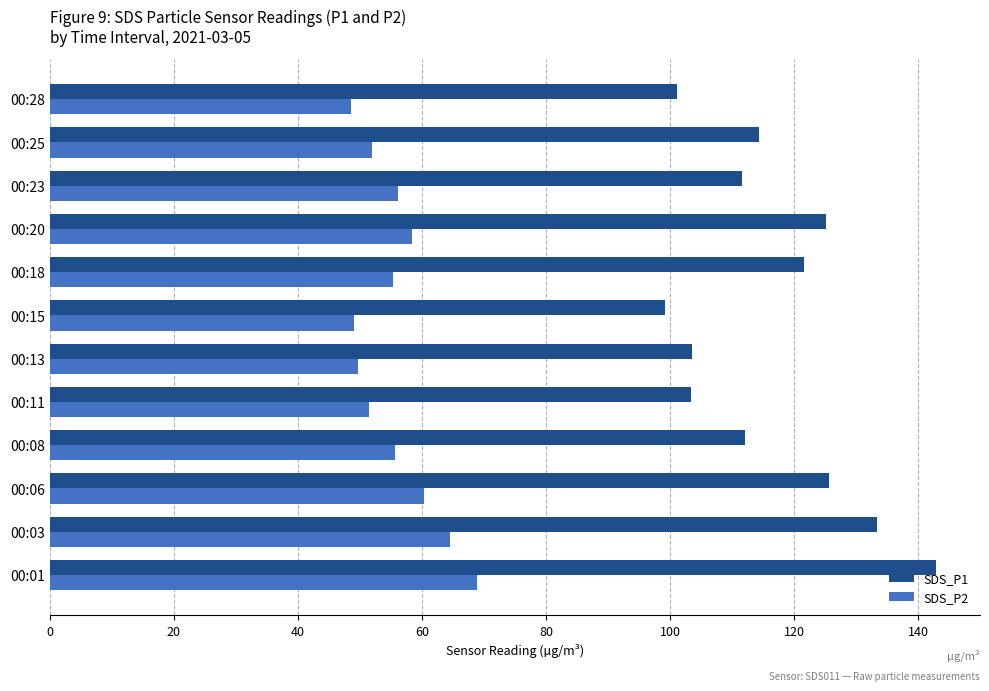

What is the difference between the highest and lowest values at 00:20?

66.8